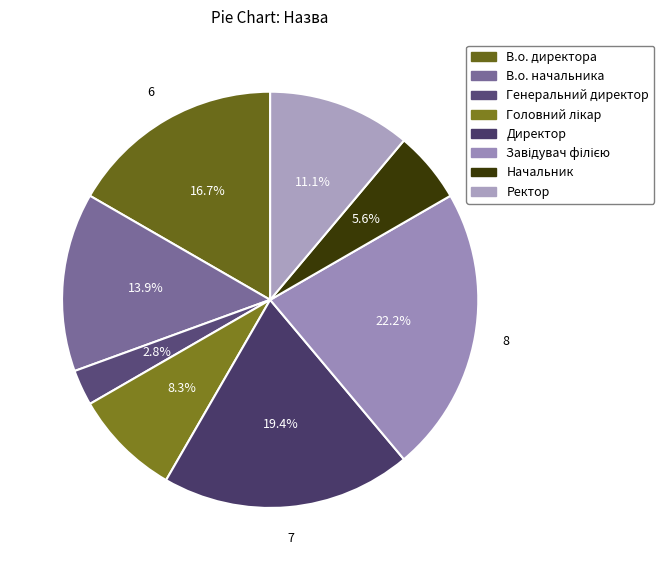

To the nearest percent, what is the combined percentage of В.о. директора and Ректор?

28%